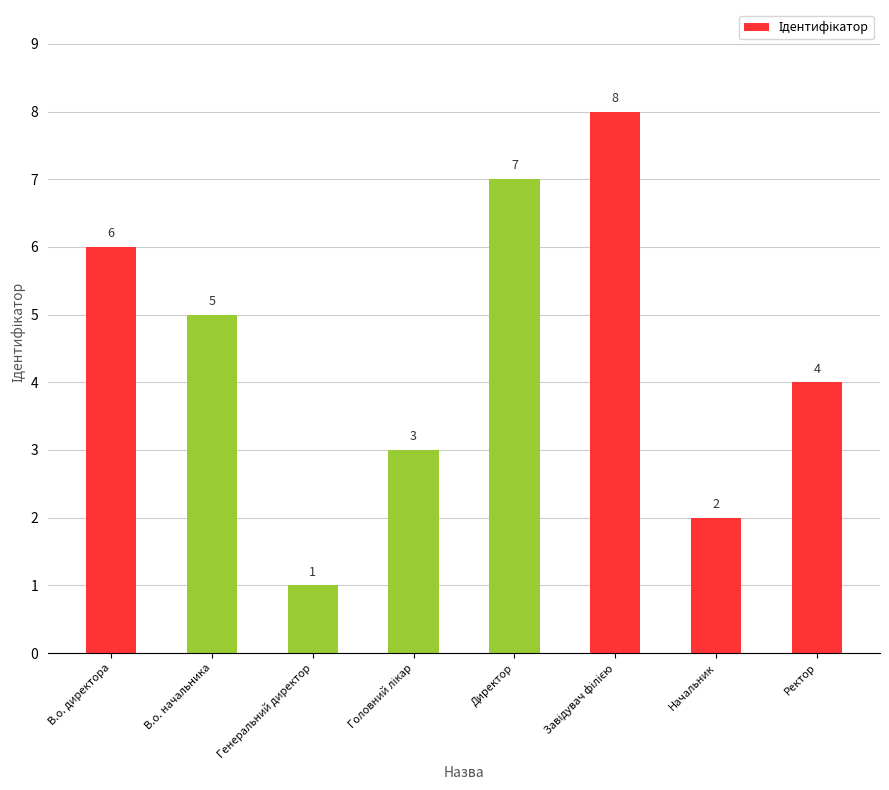

Between Директор and В.о. начальника, which is larger?

Директор